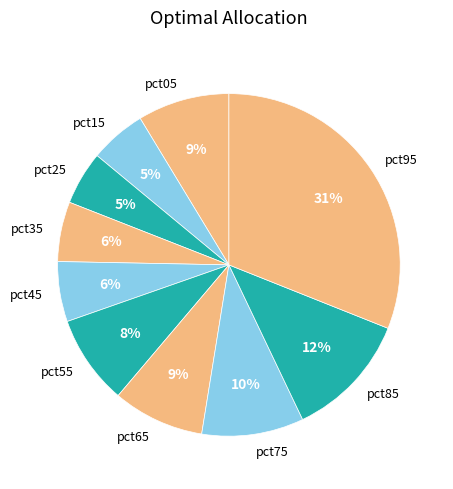

To the nearest percent, what is the average slice percentage?

10%